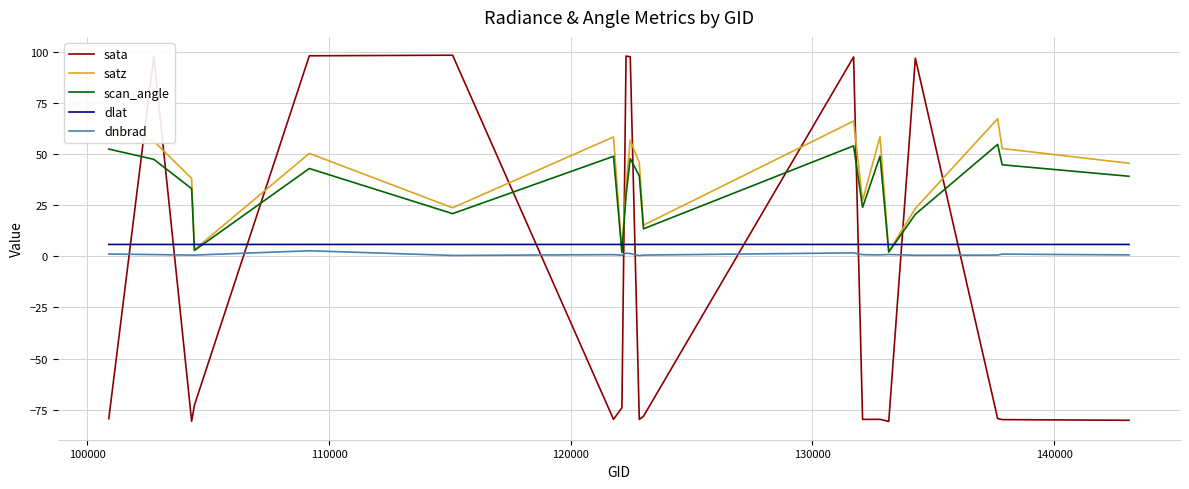

Does the chart have visible grid lines?

Yes